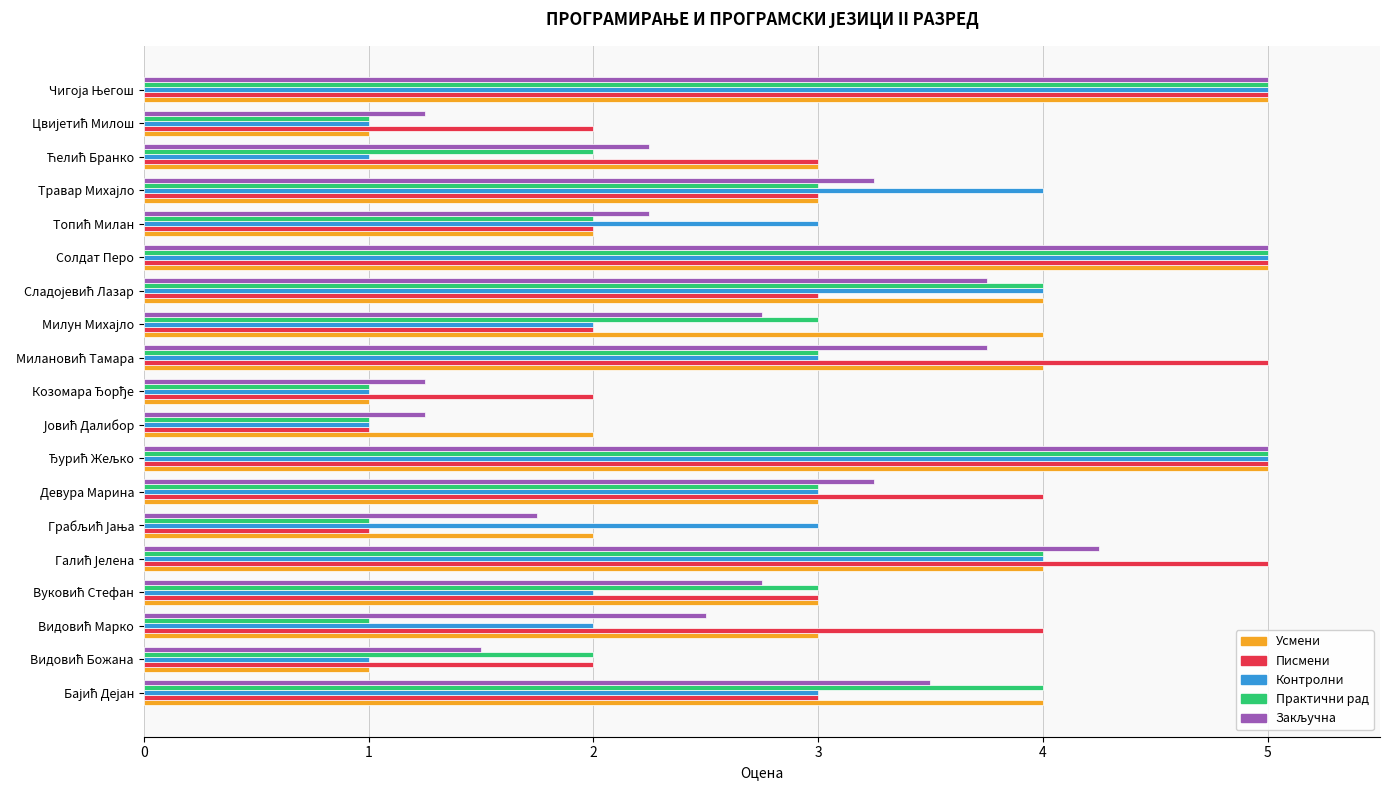

Which series has the largest total across all categories?

Писмени